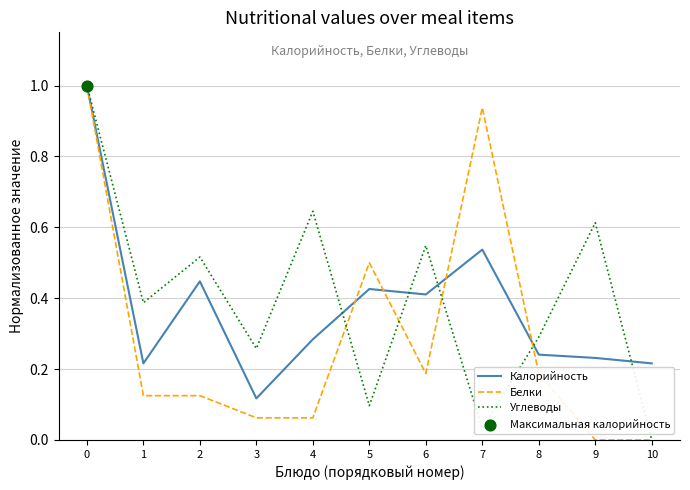

Which category has the lowest value in the Углеводы series?

10